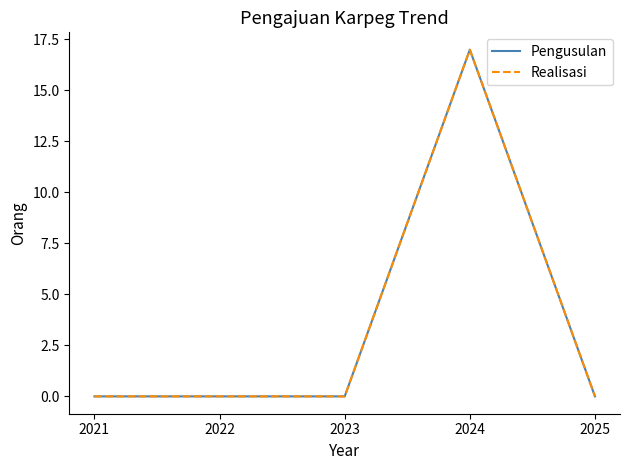

Is this an area chart (filled region under the line)?

No